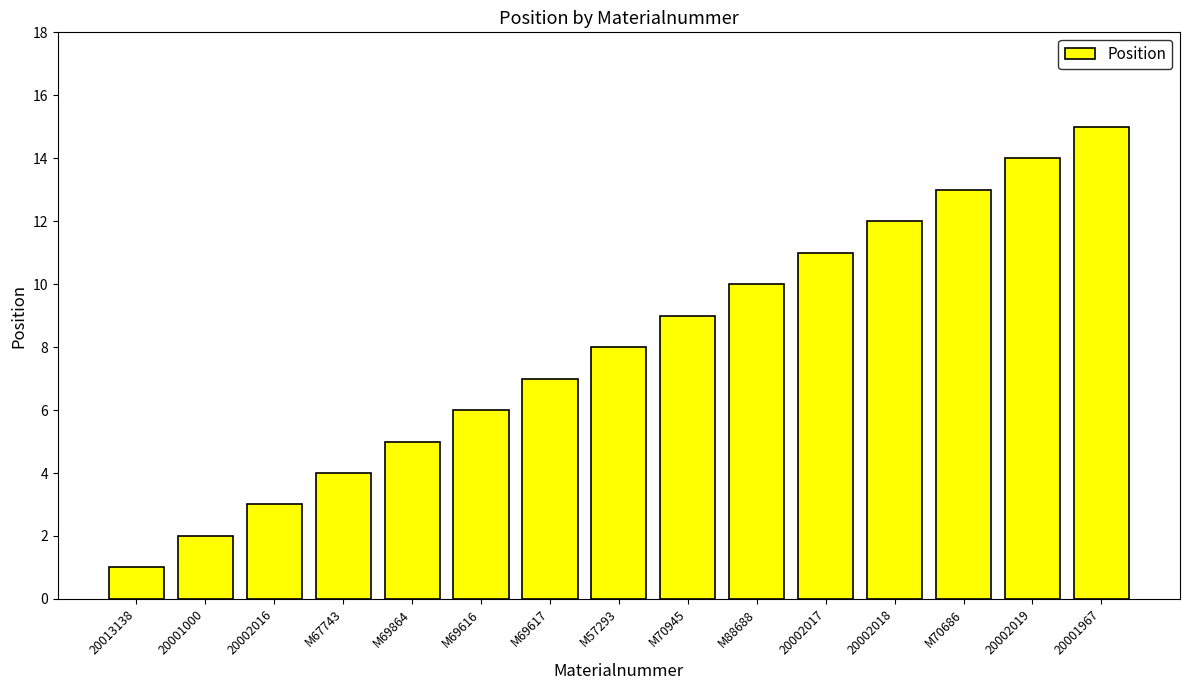

Rank the categories by value from highest to lowest.

20001967, 20002019, M70686, 20002018, 20002017, M88688, M70945, M57293, M69617, M69616, M69864, M67743, 20002016, 20001000, 20013138